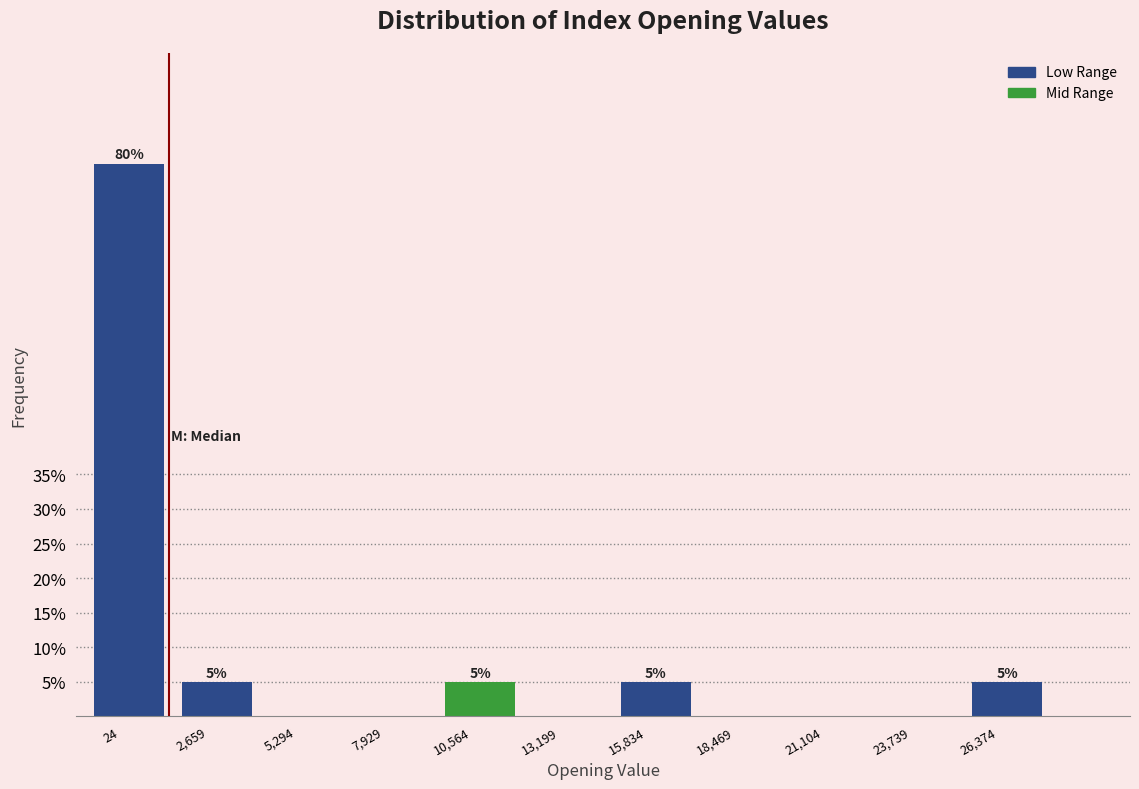

Reading left to right, list all the values displayed in this chart.

24=80	2,659=5	5,294=0	7,929=0	10,564=5	13,199=0	15,834=5	18,469=0	21,104=0	23,739=0	26,374=5